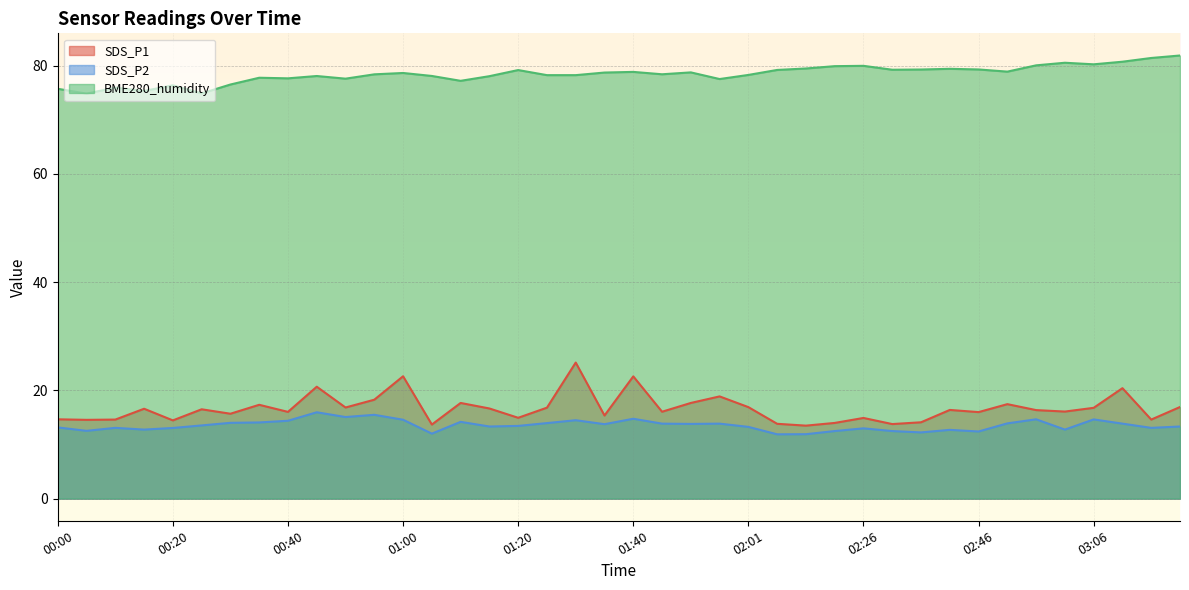

Which category has the highest value across all series?

03:21